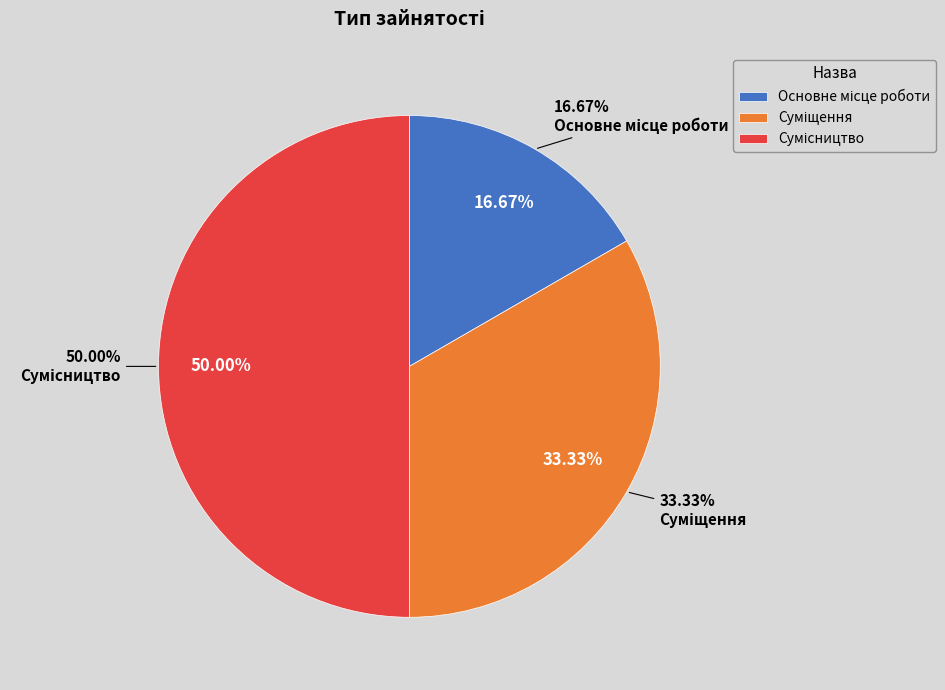

Count the number of slices in the pie.

3